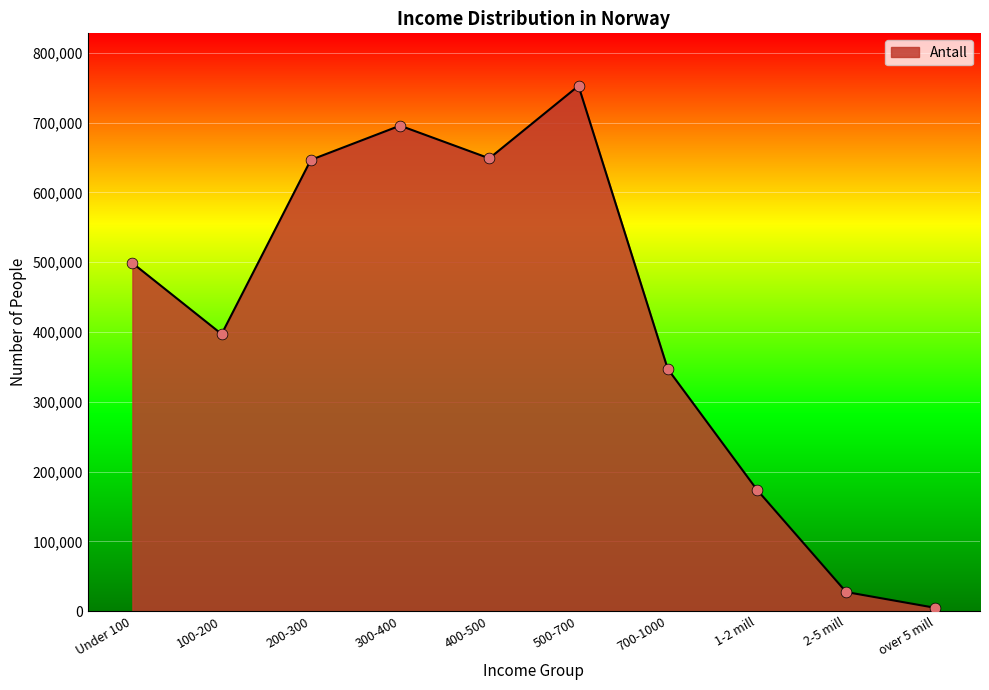

What is the change in value from Under 100 to 1-2 mill?

-324785